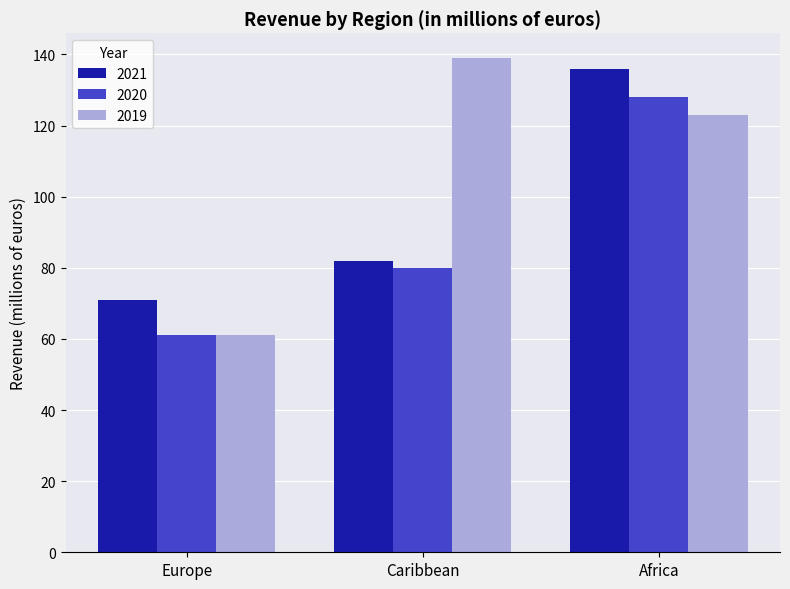

Which series has the widest spread of values?

2019